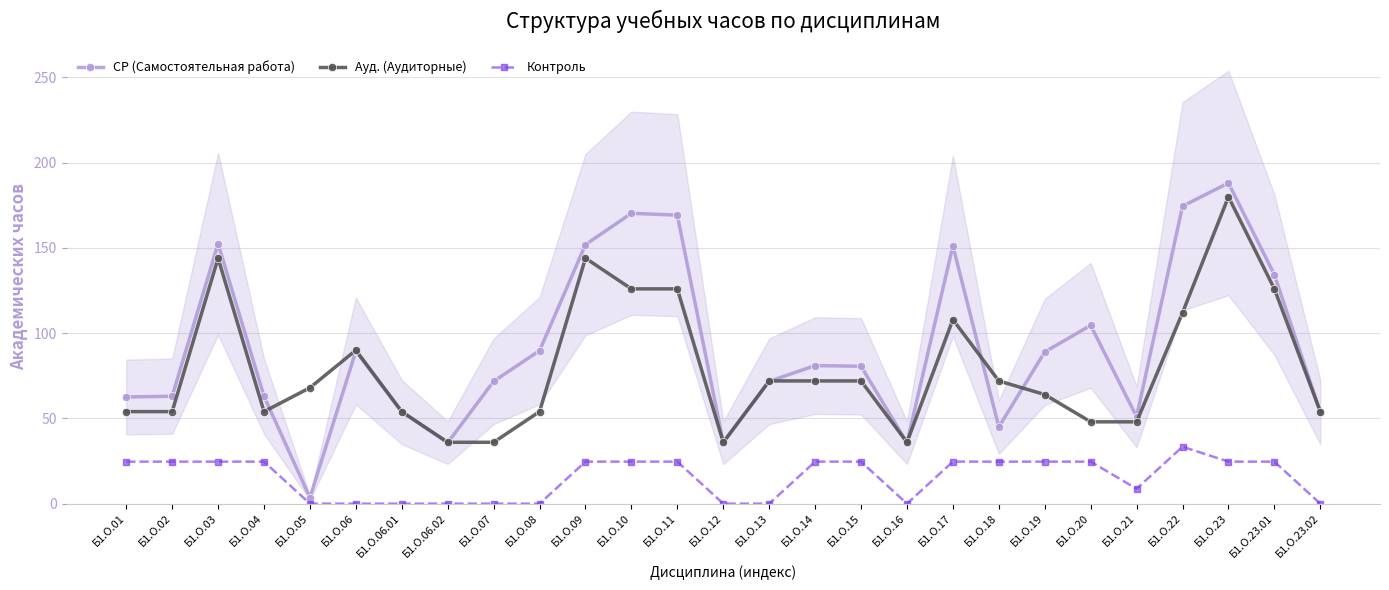

Reading left to right, transcribe all the data shown in this chart.

СР (Самостоятельная работа): Б1.О.01=62.6	Б1.О.02=63.0	Б1.О.03=152.5	Б1.О.04=63.0	Б1.О.05=3.5	Б1.О.06=89.5	Б1.О.06.01=53.8	Б1.О.06.02=35.8	Б1.О.07=71.8	Б1.О.08=89.8	Б1.О.09=151.9	Б1.О.10=170.3	Б1.О.11=169.2	Б1.О.12=35.8	Б1.О.13=71.8	Б1.О.14=81.0	Б1.О.15=80.6	Б1.О.16=35.8	Б1.О.17=151.2	Б1.О.18=45.0	Б1.О.19=89.0	Б1.О.20=104.6	Б1.О.21=51.0	Б1.О.22=174.5	Б1.О.23=188.1	Б1.О.23.01=134.3	Б1.О.23.02=53.8
Ауд. (Аудиторные): Б1.О.01=54.0	Б1.О.02=54.0	Б1.О.03=144.0	Б1.О.04=54.0	Б1.О.05=68.0	Б1.О.06=90.0	Б1.О.06.01=54.0	Б1.О.06.02=36.0	Б1.О.07=36.0	Б1.О.08=54.0	Б1.О.09=144.0	Б1.О.10=126.0	Б1.О.11=126.0	Б1.О.12=36.0	Б1.О.13=72.0	Б1.О.14=72.0	Б1.О.15=72.0	Б1.О.16=36.0	Б1.О.17=108.0	Б1.О.18=72.0	Б1.О.19=64.0	Б1.О.20=48.0	Б1.О.21=48.0	Б1.О.22=112.0	Б1.О.23=180.0	Б1.О.23.01=126.0	Б1.О.23.02=54.0
Контроль: Б1.О.01=24.6	Б1.О.02=24.6	Б1.О.03=24.6	Б1.О.04=24.6	Б1.О.05=0.0	Б1.О.06=0.0	Б1.О.06.01=0.0	Б1.О.06.02=0.0	Б1.О.07=0.0	Б1.О.08=0.0	Б1.О.09=24.6	Б1.О.10=24.6	Б1.О.11=24.6	Б1.О.12=0.0	Б1.О.13=0.0	Б1.О.14=24.6	Б1.О.15=24.6	Б1.О.16=0.0	Б1.О.17=24.6	Б1.О.18=24.6	Б1.О.19=24.6	Б1.О.20=24.6	Б1.О.21=8.8	Б1.О.22=33.4	Б1.О.23=24.6	Б1.О.23.01=24.6	Б1.О.23.02=0.0